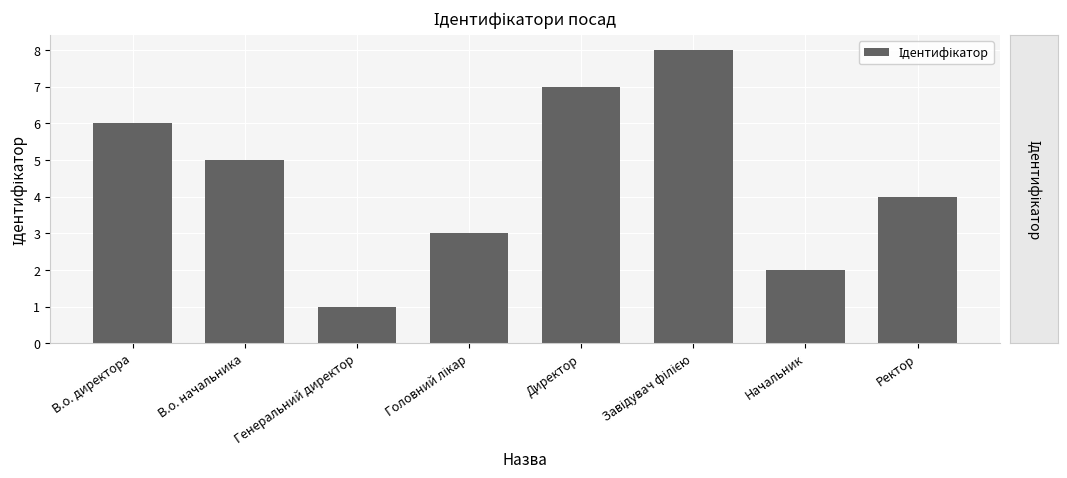

What is the approximate value at В.о. начальника?

5